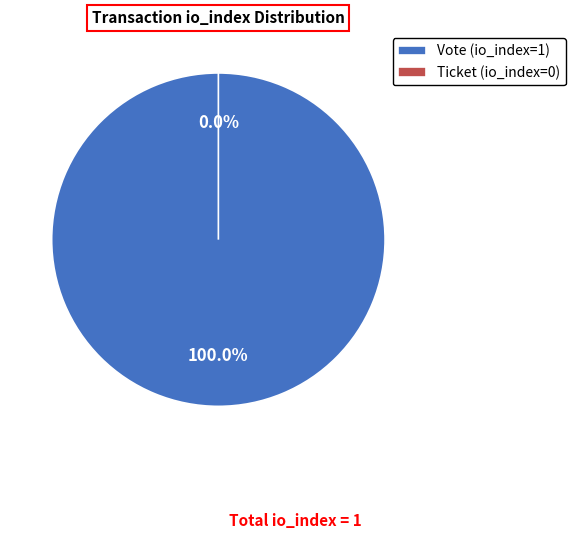

To the nearest percent, what percentage of the pie is Vote (io_index=1)?

100%